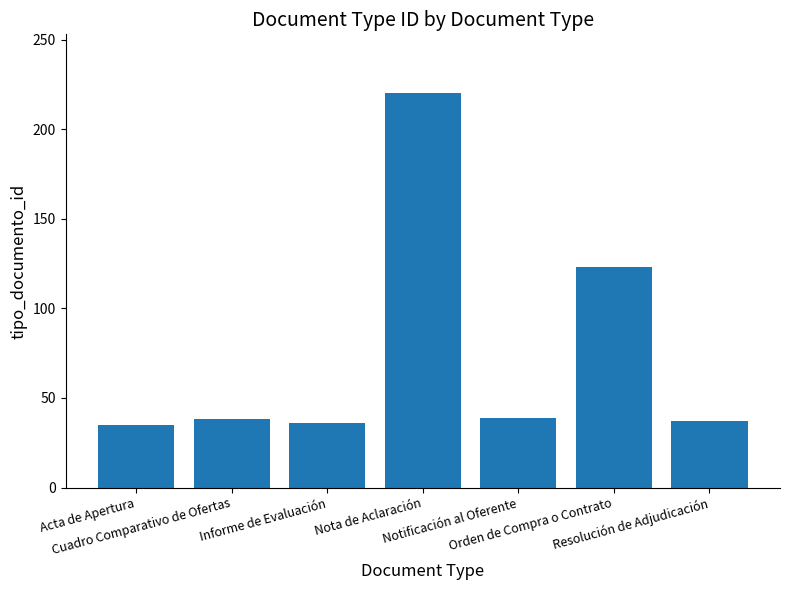

What is the difference between the maximum and minimum values?

185